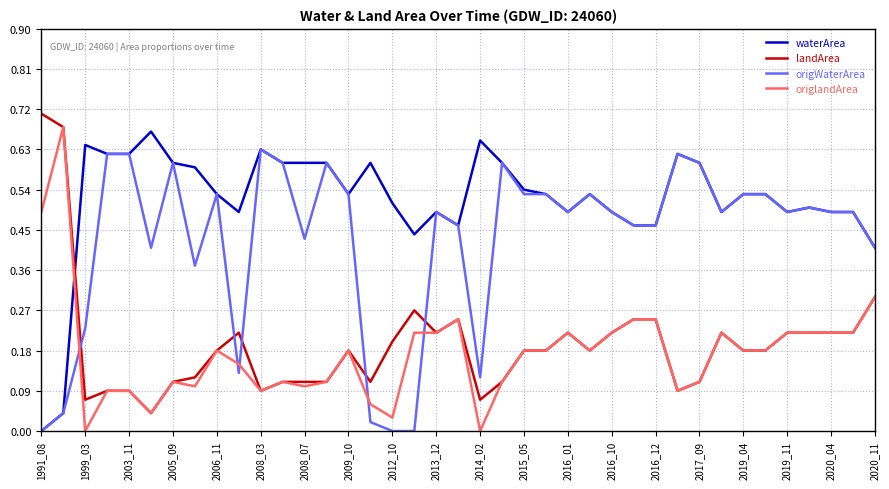

Which series has the largest total across all categories?

waterArea